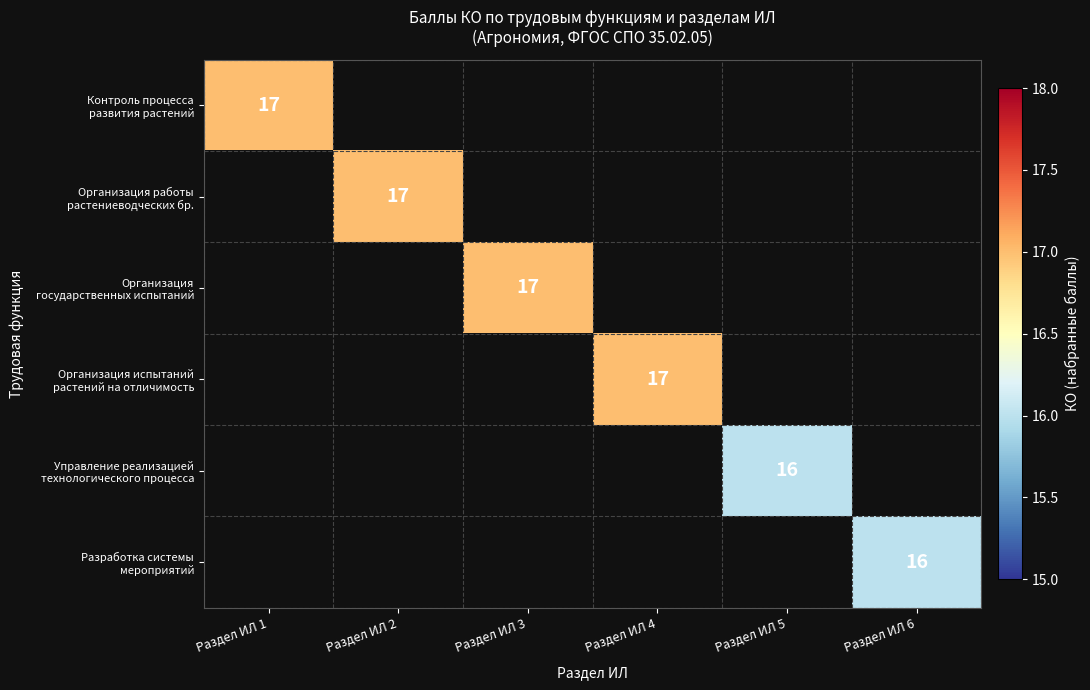

The value of Разработка системы мероприятий at Раздел ИЛ 4 is -9. True or false?

False